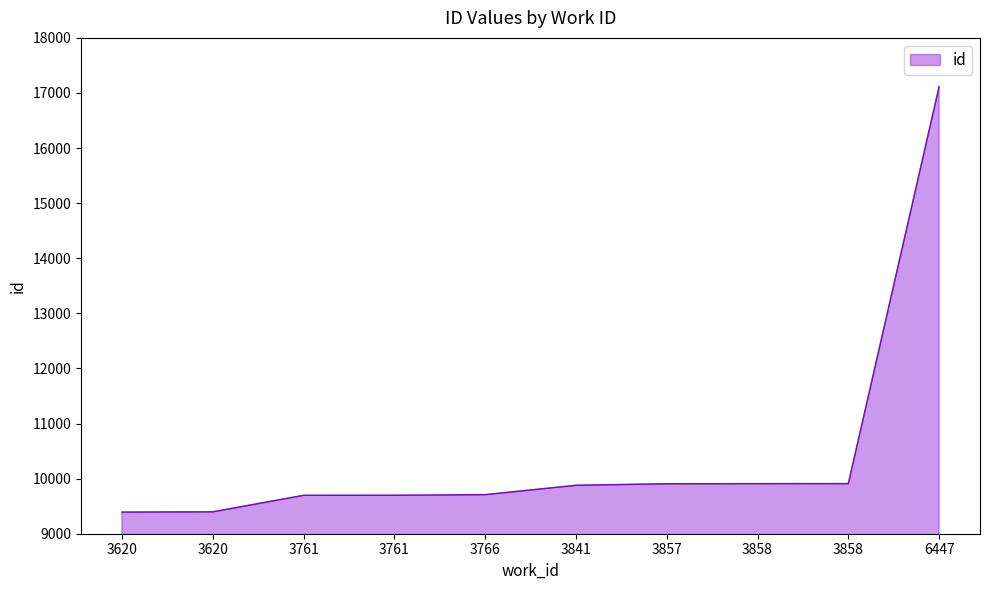

The value at 3620 is 6451. True or false?

False